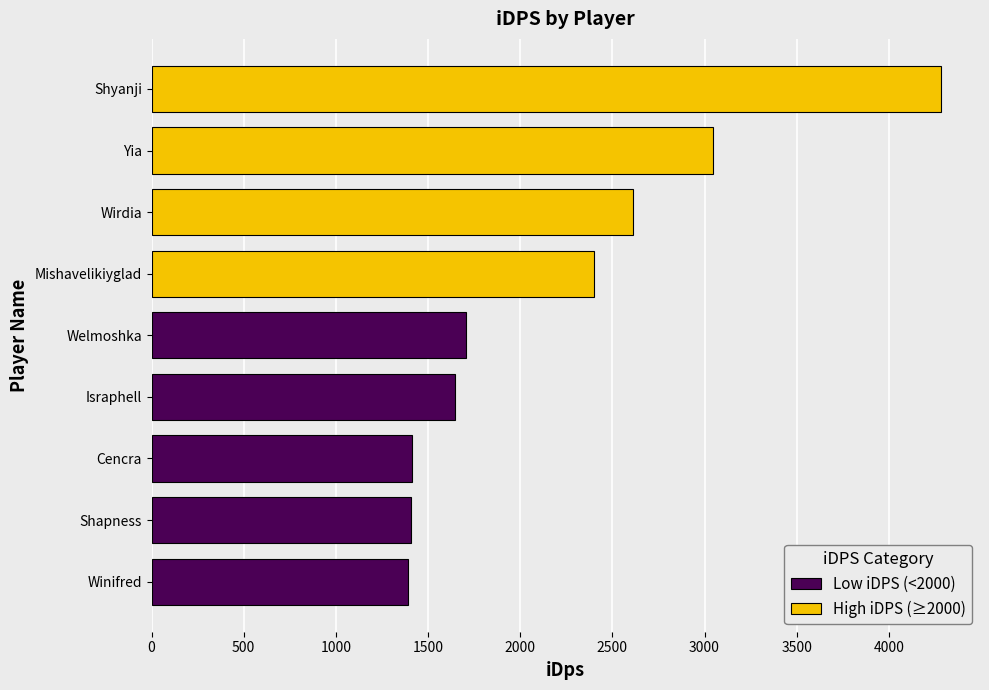

What is the sum of the values at Shyanji and Shapness?

5690.1